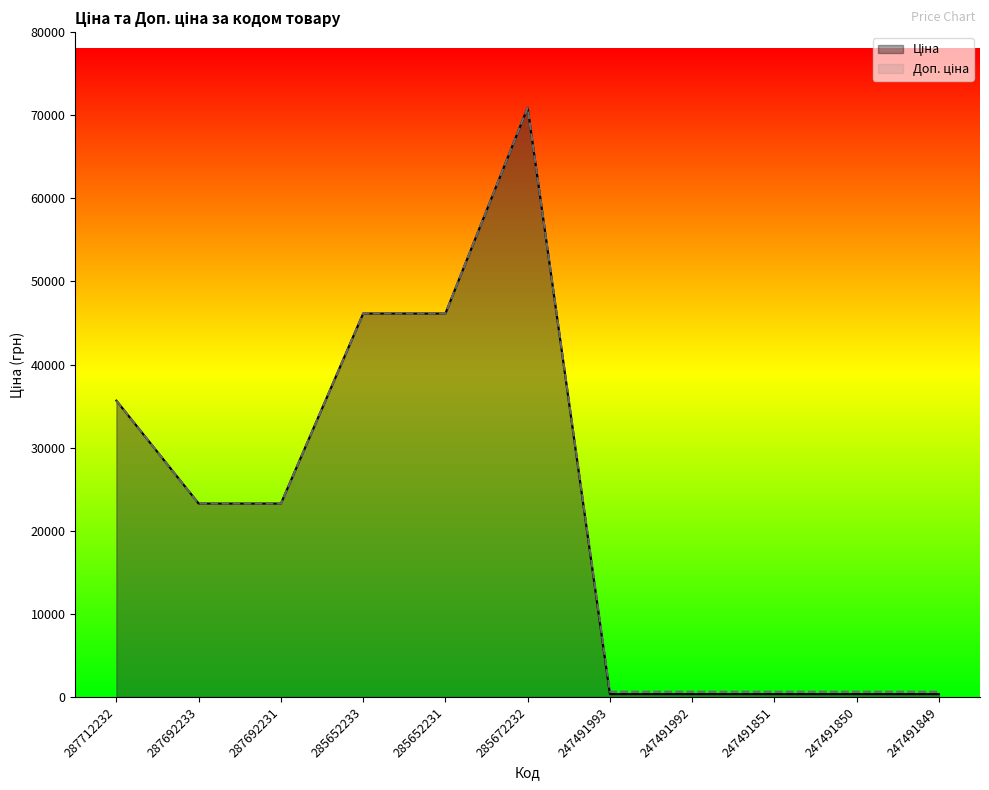

How many interior local peaks does the Ціна series have?

1